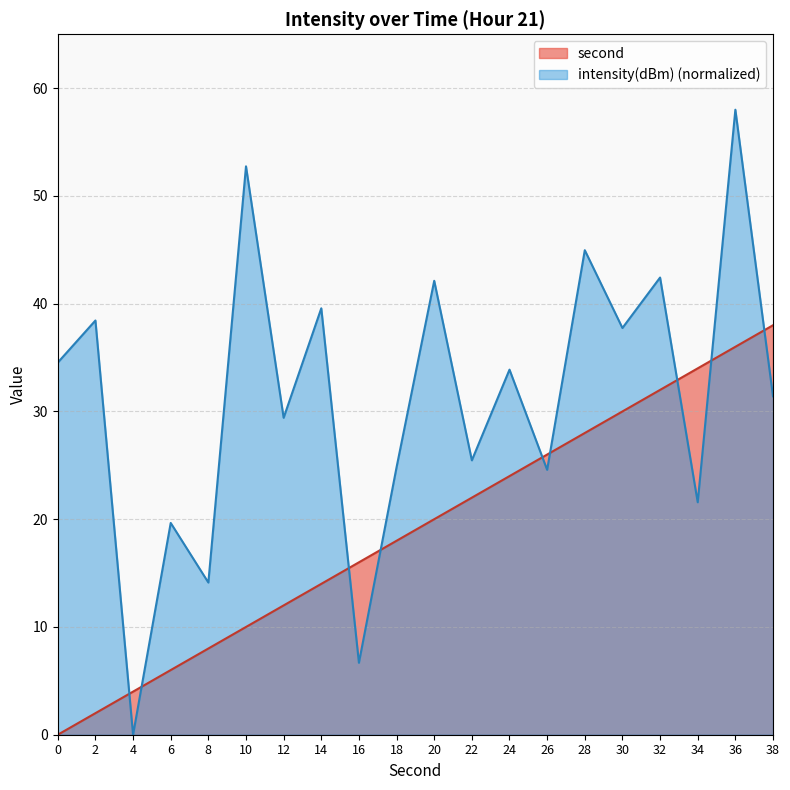

The value of second at 12 is 12.0. True or false?

True